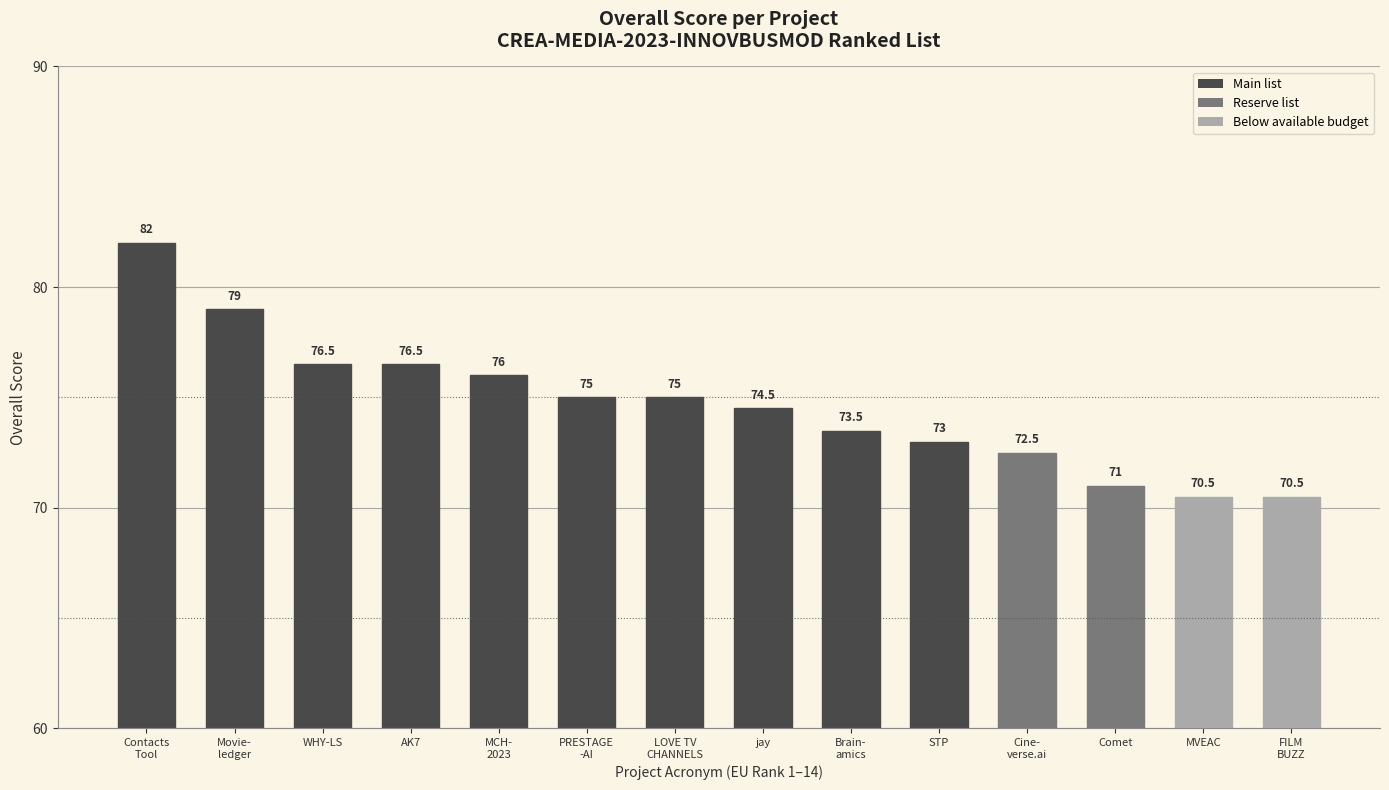

What is the label of the 8th bar from the left?

jay